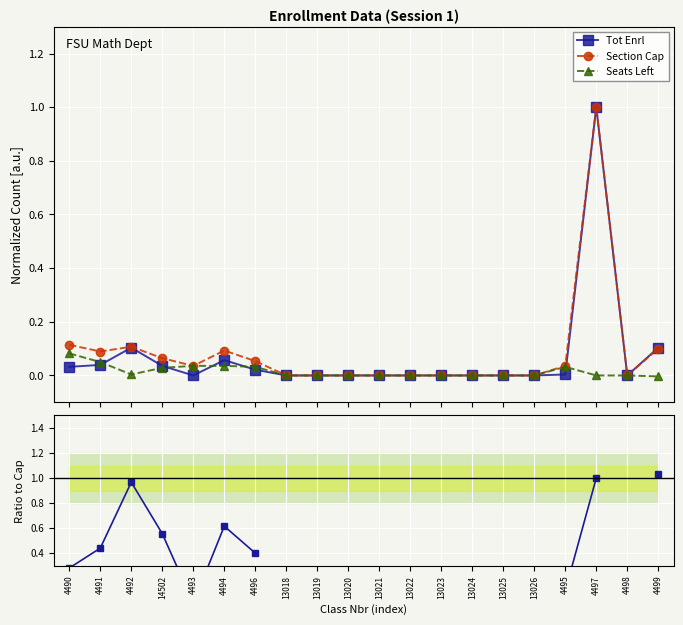

True or false: Seats Left has a value of 0.0 at 4495.

False